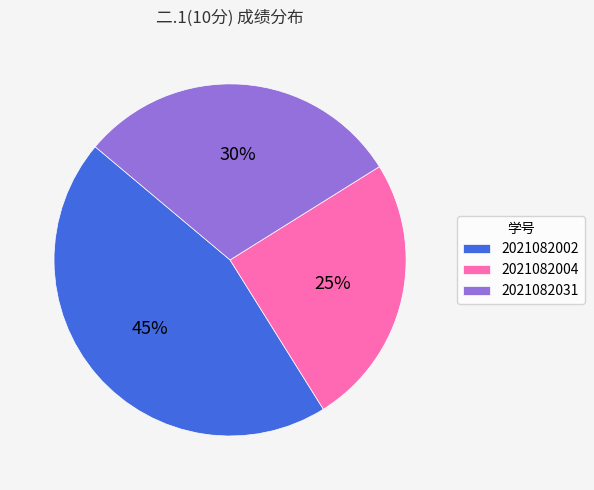

To the nearest percent, what is the average slice percentage?

33%